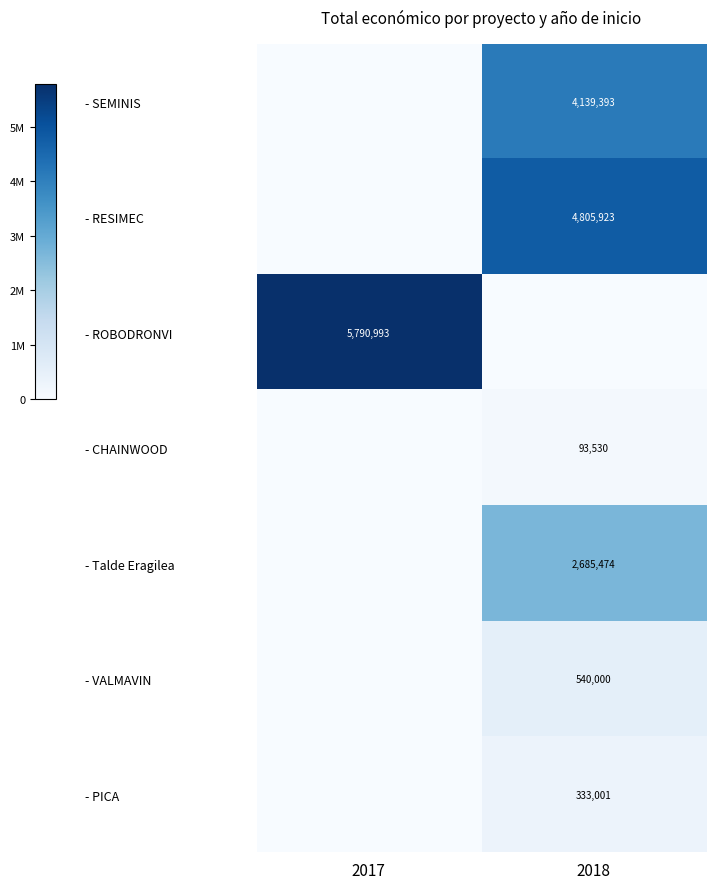

Is it true that - SEMINIS equals 2305085 at 2018?

False